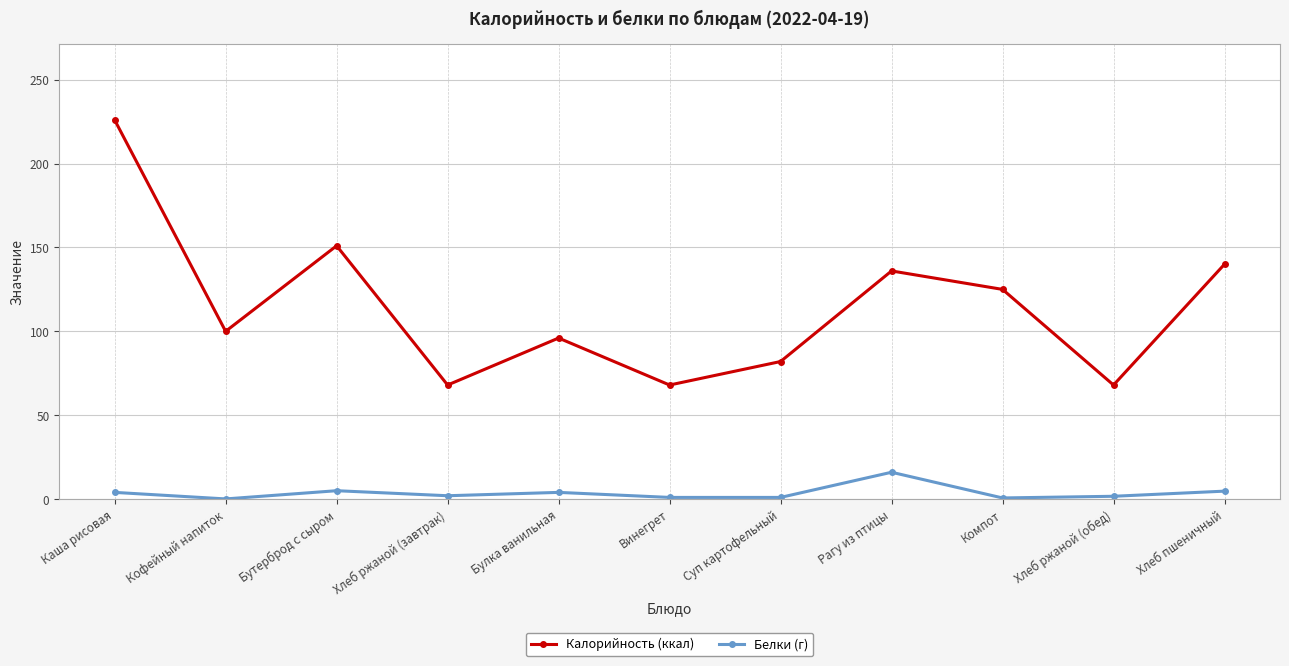

What is the maximum value for Калорийность (ккал)?

226.0